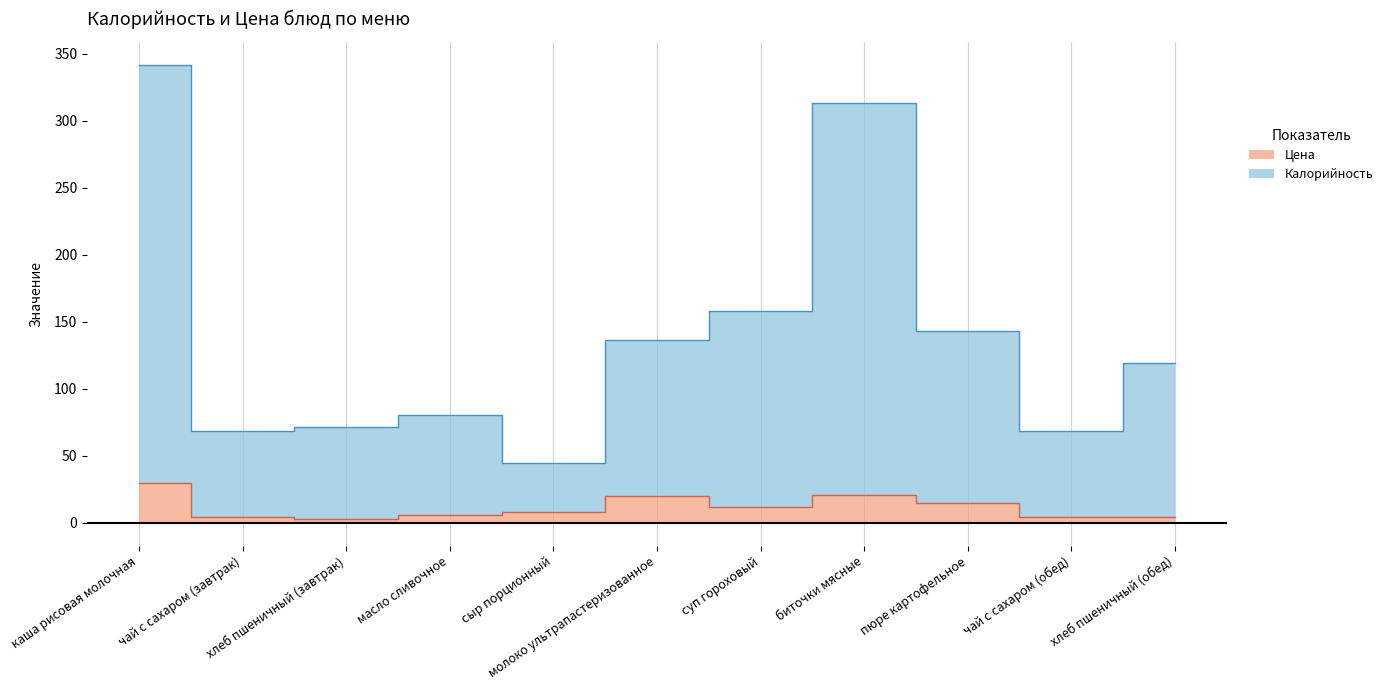

What is the label of the 3rd point from the left?

хлеб пшеничный (завтрак)